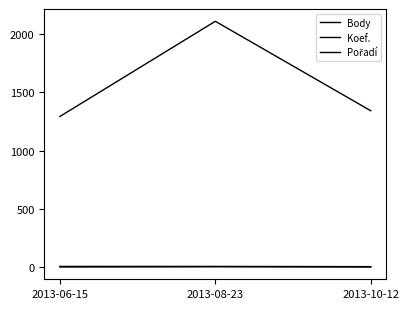

What is the minimum value for Pořadí?

7